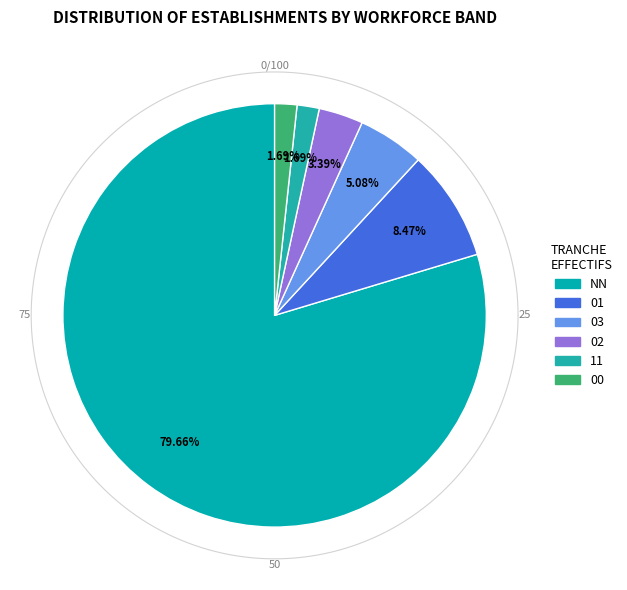

To the nearest percent, what is the combined percentage of 00 and 01?

10%